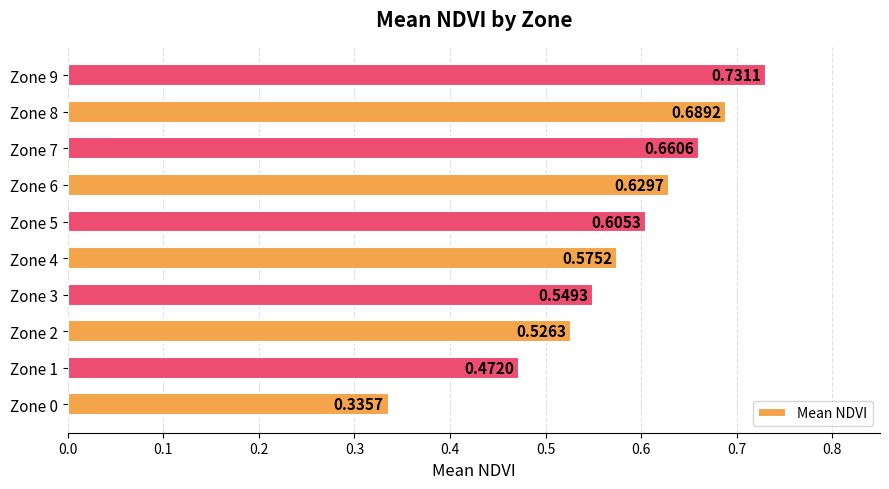

List the labels in order of value, smallest first.

Zone 0, Zone 1, Zone 2, Zone 3, Zone 4, Zone 5, Zone 6, Zone 7, Zone 8, Zone 9